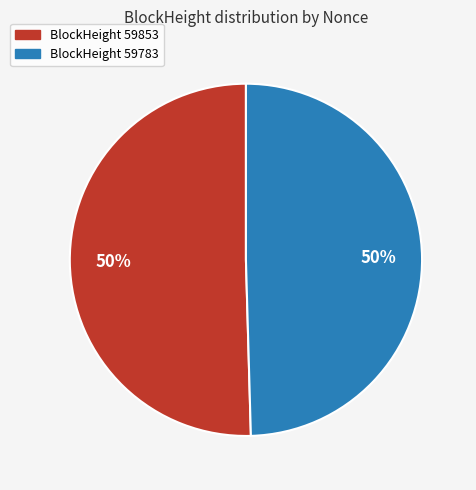

To the nearest percent, what is the average slice percentage?

50%